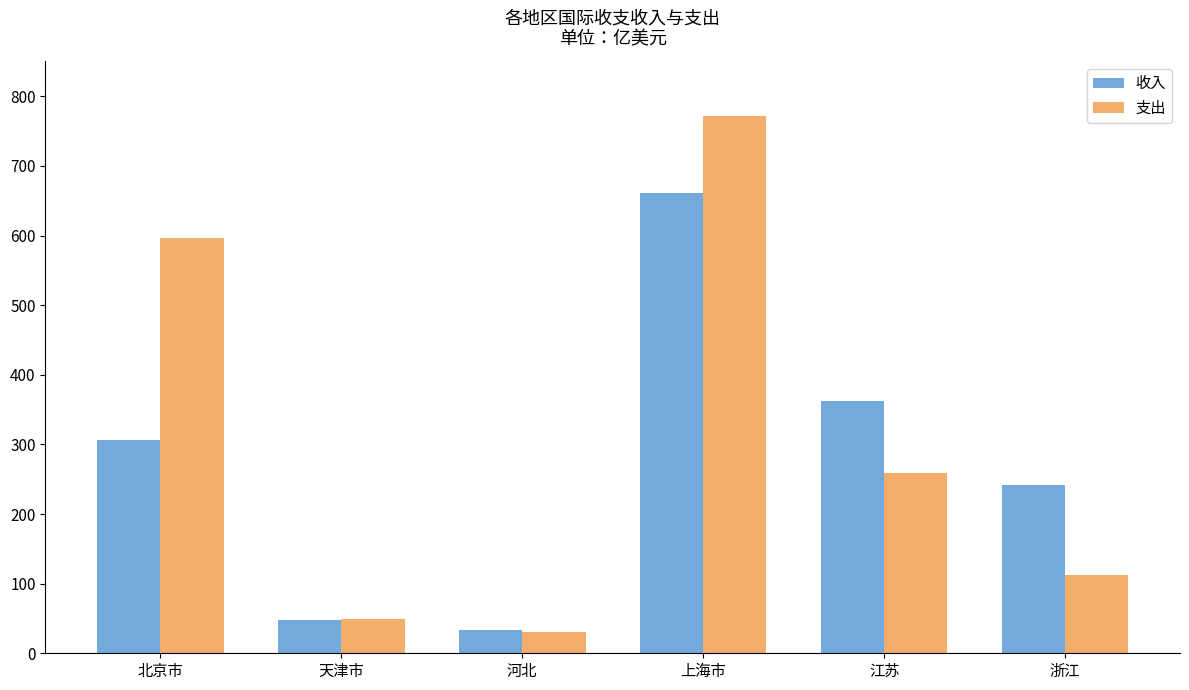

How many values in the 收入 series exceed 306?

3